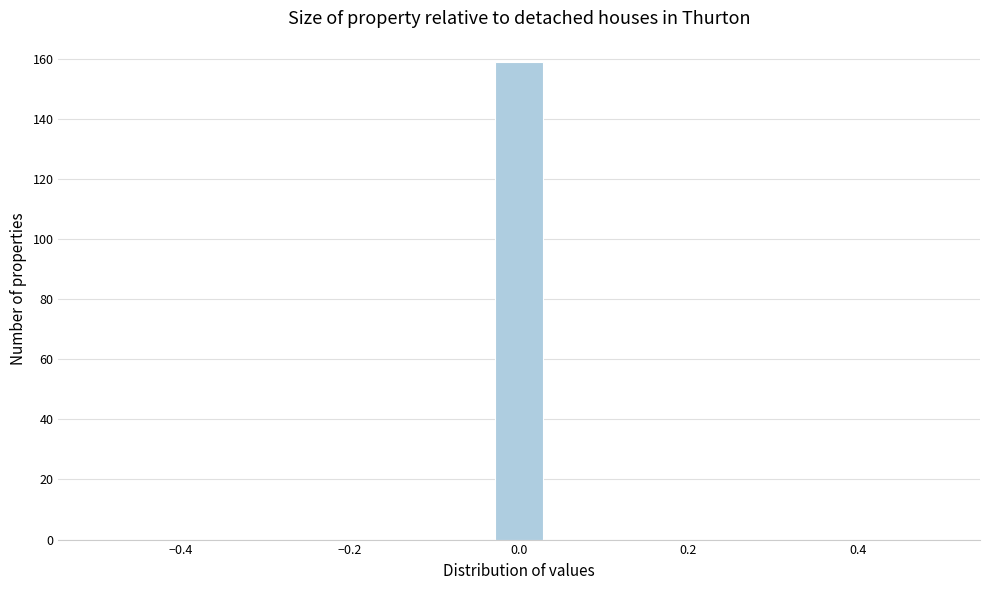

Read against the x-axis, roughly where is the centre of the tallest bar?

0.00